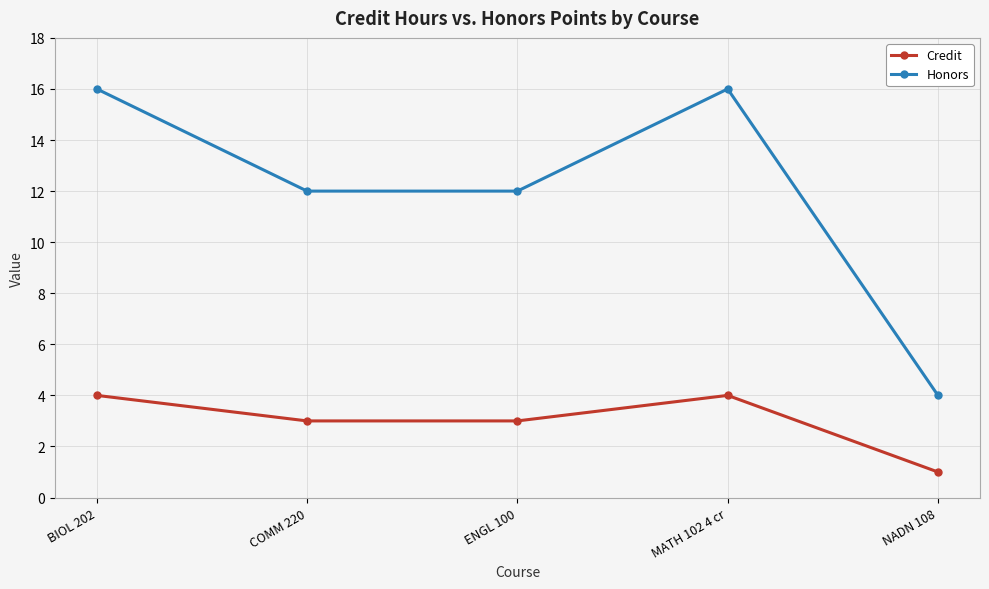

What is the greatest value displayed?

16